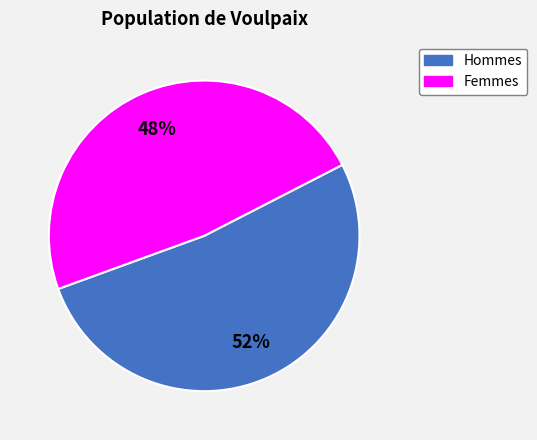

Is there a majority slice in this chart?

Yes